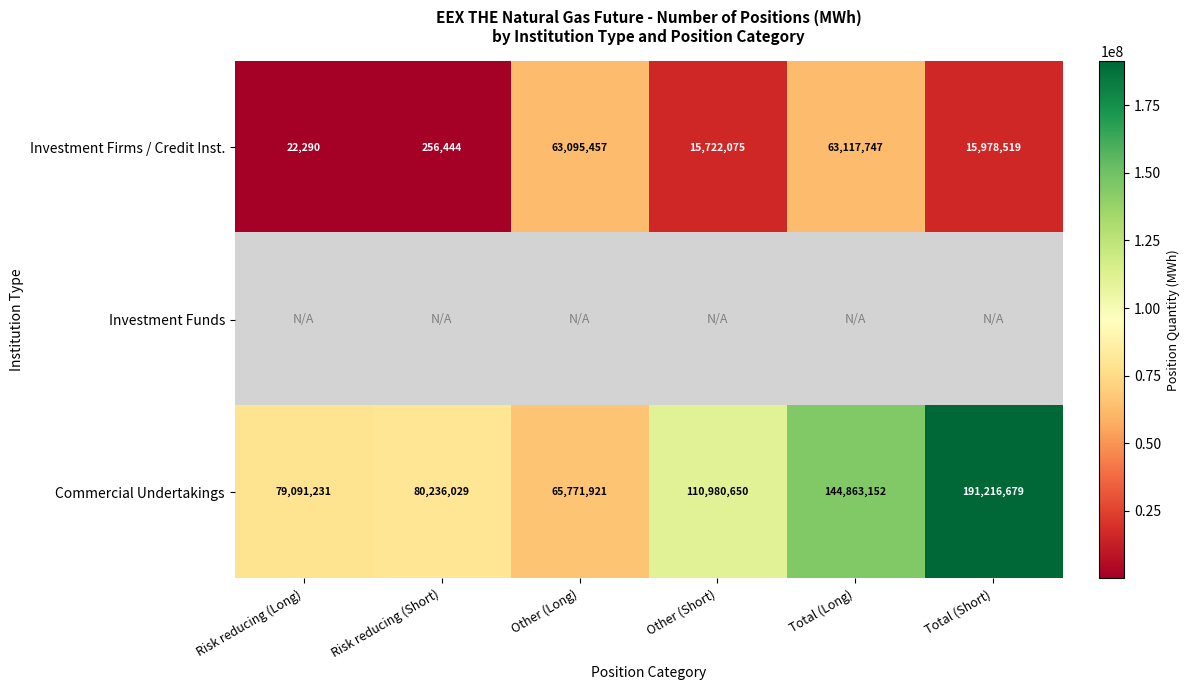

Which category has the highest value in the Investment Firms / Credit Inst. series?

Total (Long)